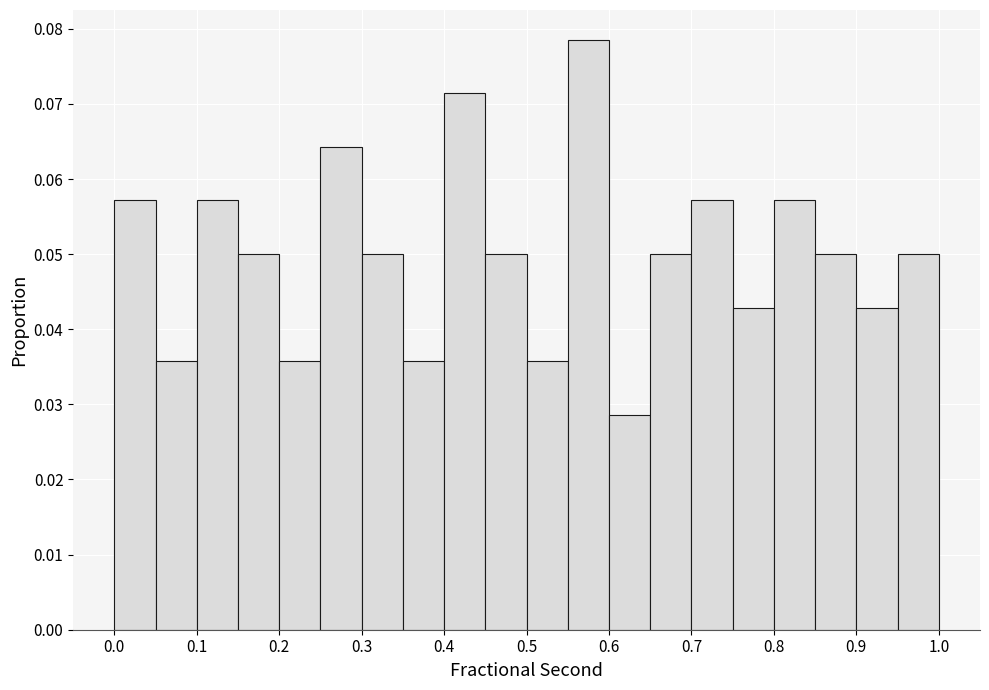

Reading left to right, list every bar in this chart as the range it spans on the x-axis followed by its height. The values are not printed on the chart, so give them approximately, as read against the axis.

0.00 to 0.05: 0.057
0.05 to 0.10: 0.036
0.10 to 0.15: 0.057
0.15 to 0.20: 0.050
0.20 to 0.25: 0.036
0.25 to 0.30: 0.064
0.30 to 0.35: 0.050
0.35 to 0.40: 0.036
0.40 to 0.45: 0.071
0.45 to 0.50: 0.050
0.50 to 0.55: 0.036
0.55 to 0.60: 0.079
0.60 to 0.65: 0.029
0.65 to 0.70: 0.050
0.70 to 0.75: 0.057
0.75 to 0.80: 0.043
0.80 to 0.85: 0.057
0.85 to 0.90: 0.050
0.90 to 0.95: 0.043
0.95 to 1.00: 0.050